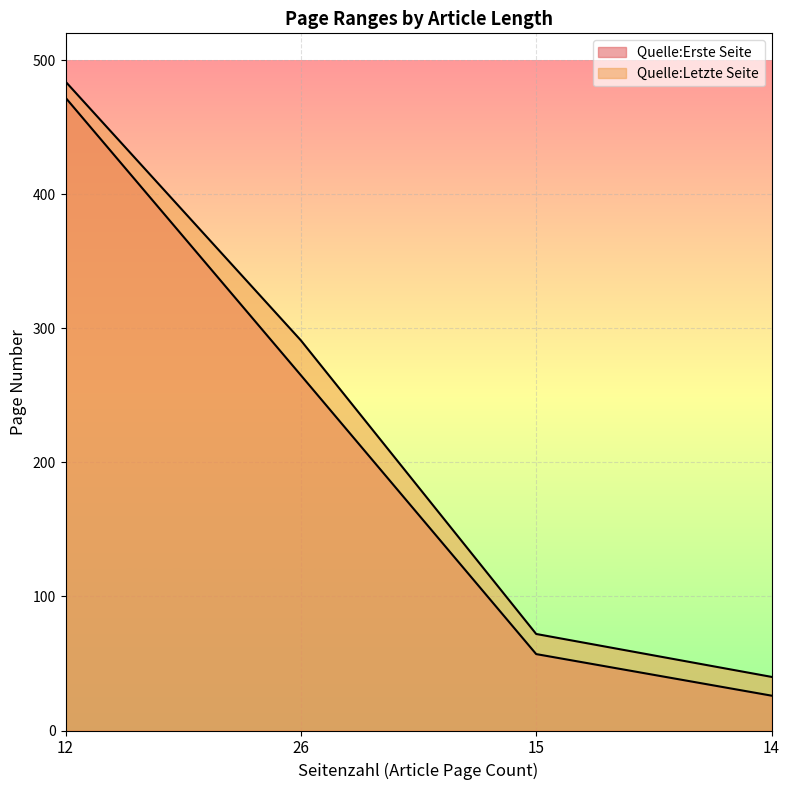

Which series has the largest range (max minus min)?

Quelle:Erste Seite